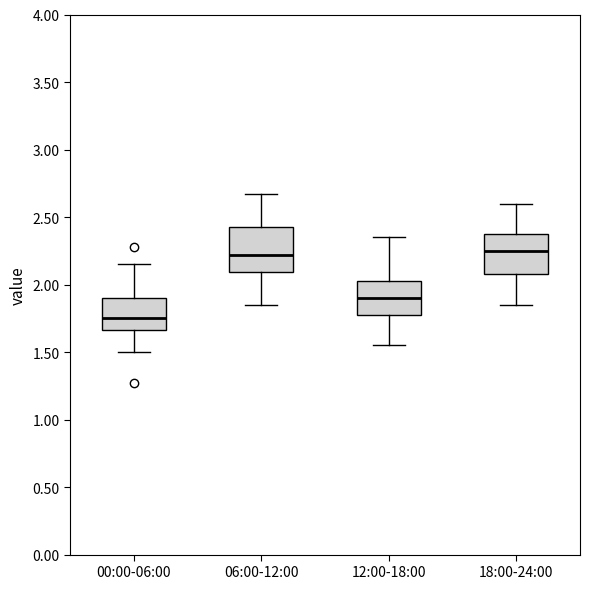

Where is the lower edge of the box for 00:00-06:00 on the y-axis? The values are not printed on the chart, so give them approximately, as read against the axis.

1.65